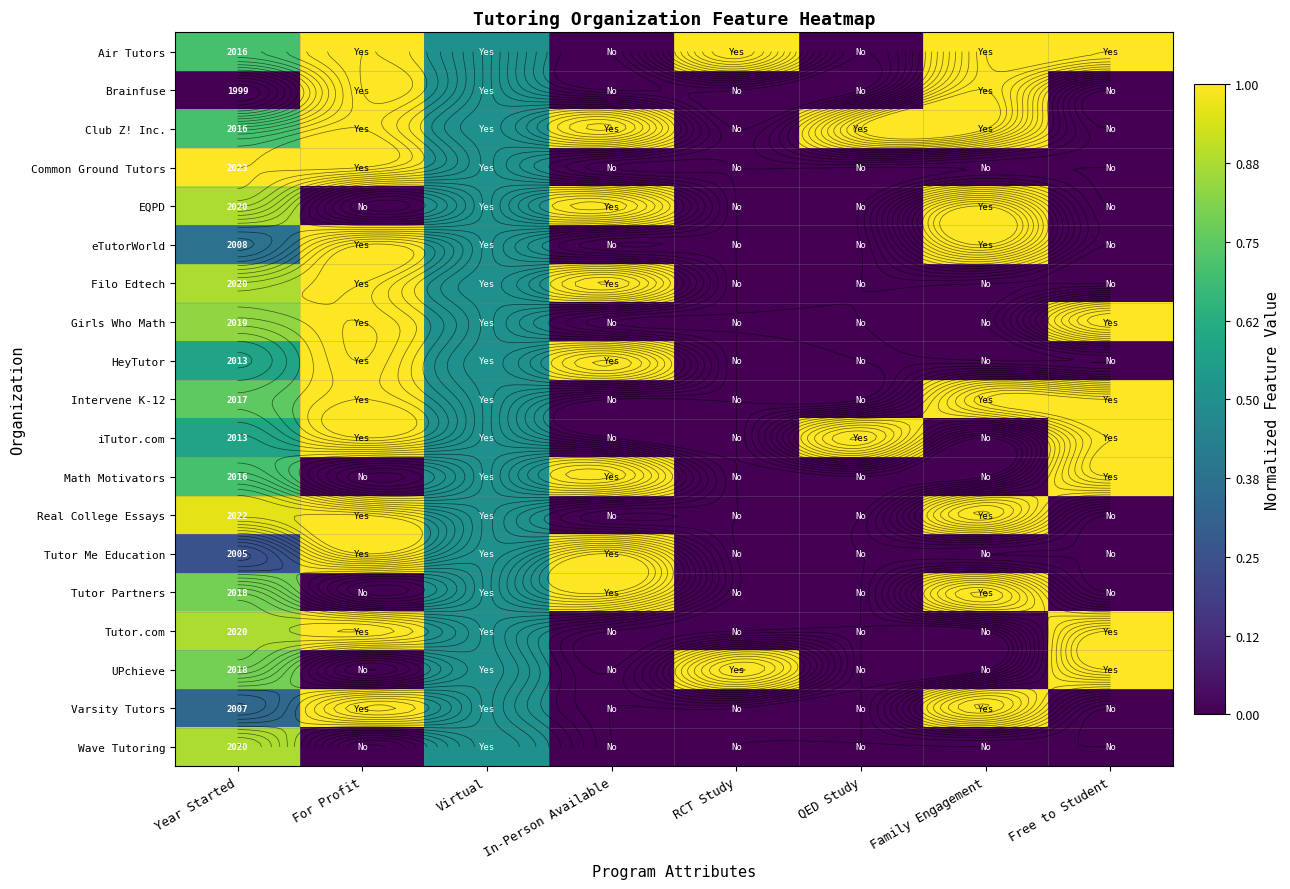

Count the iTutor.com values in the range 0 to 1.

8